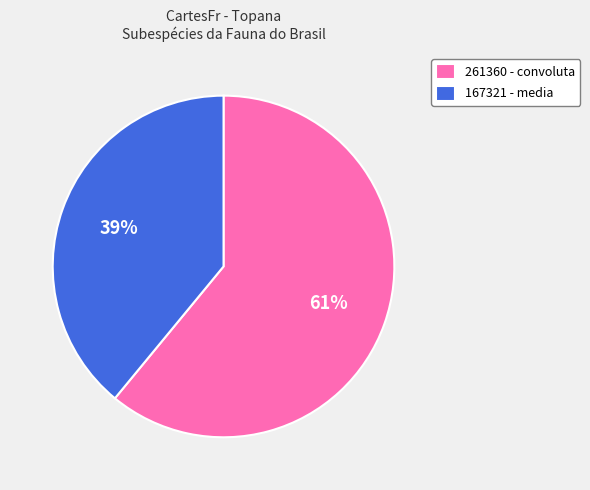

To the nearest percent, what is the combined percentage of 167321 and 261360?

100%